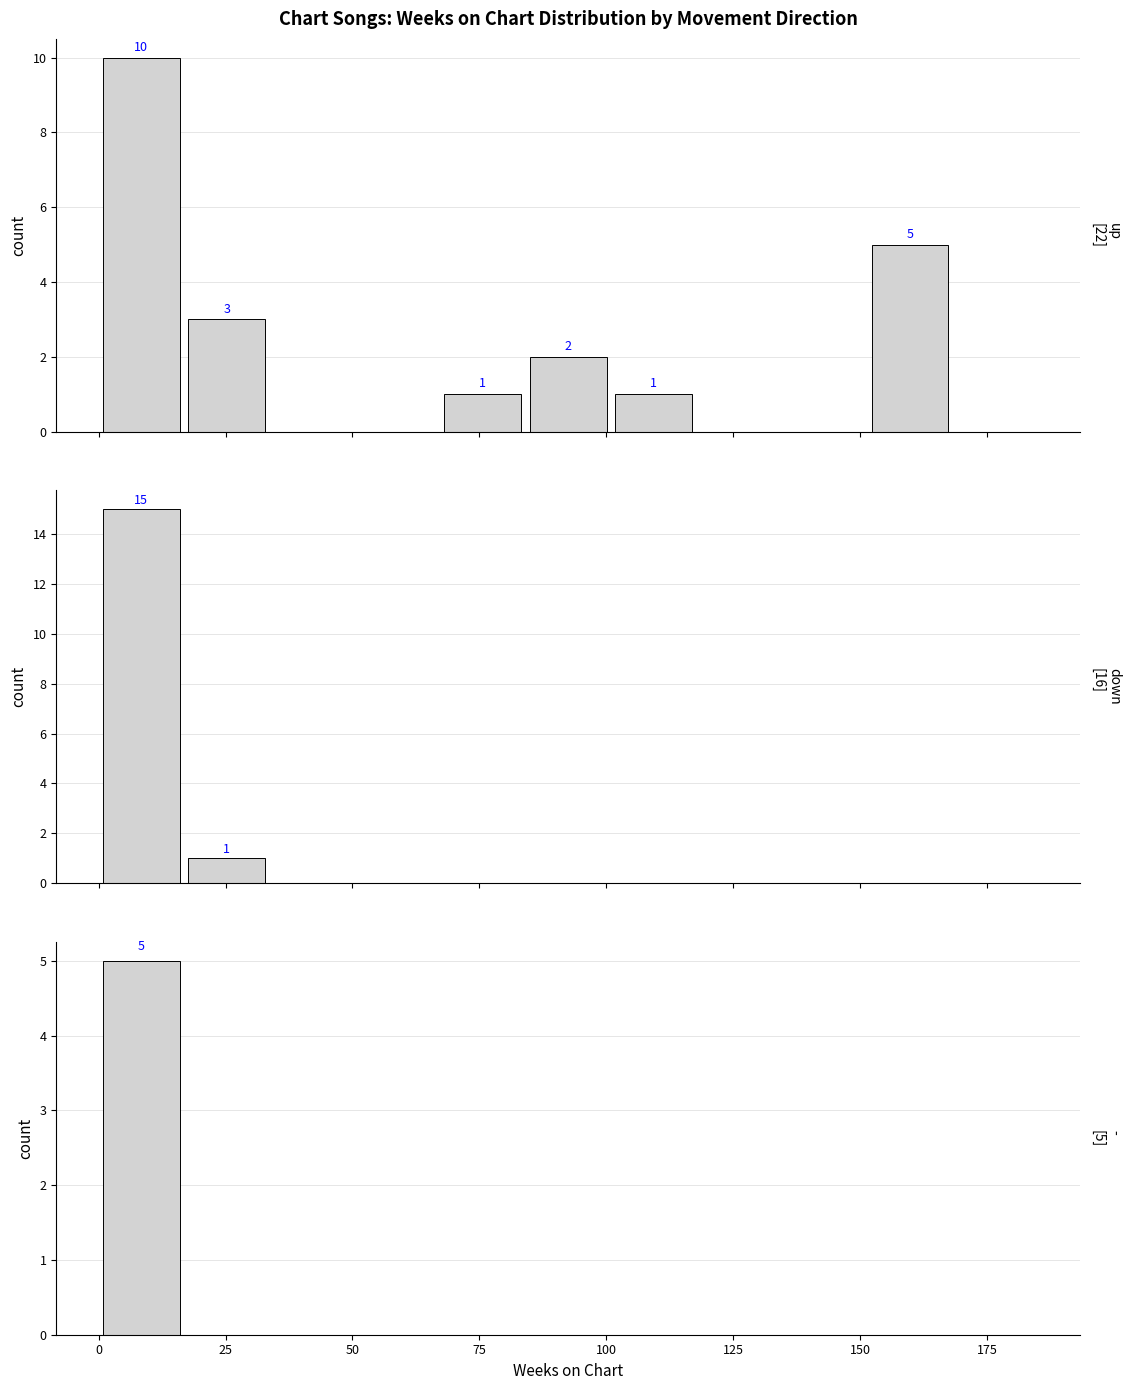

What is the difference between the maximum and second lowest values in the down series?

15